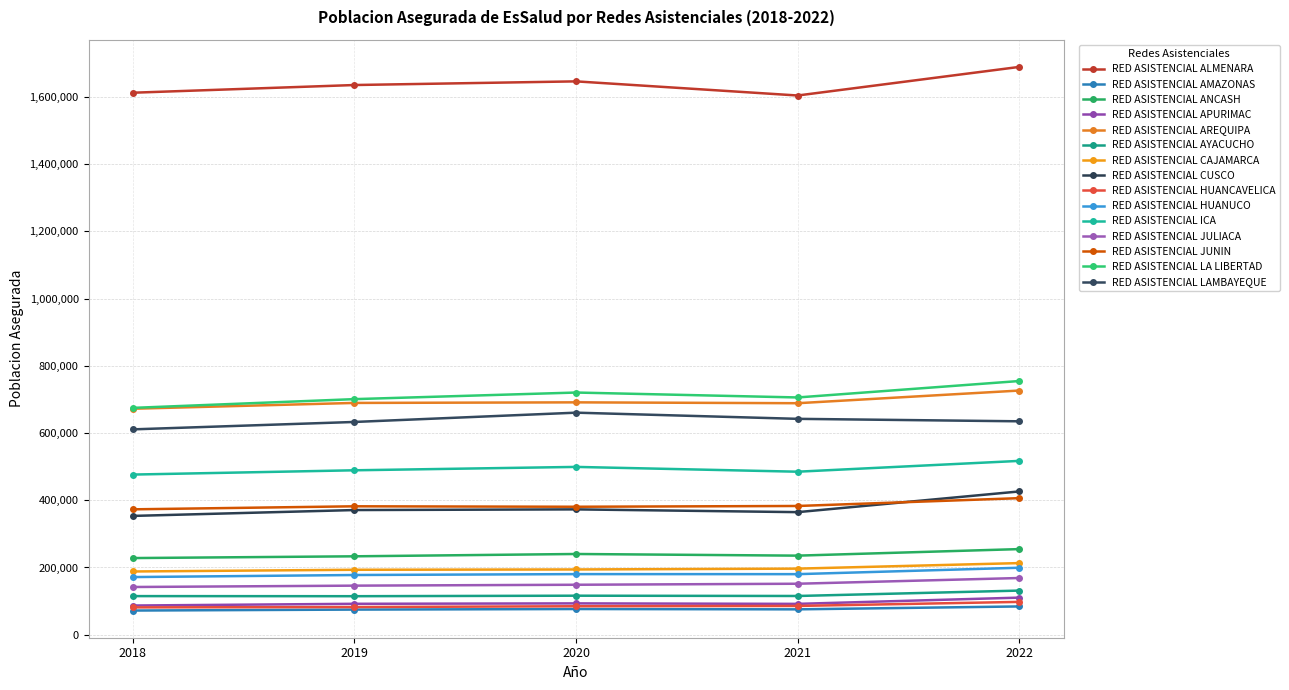

Reading left to right, what are all the values shown in this chart?

2018 Total: RED ASISTENCIAL ALMENARA=1612098	RED ASISTENCIAL AMAZONAS=71972	RED ASISTENCIAL ANCASH=228044	RED ASISTENCIAL APURIMAC=86898	RED ASISTENCIAL AREQUIPA=672205	RED ASISTENCIAL AYACUCHO=114901	RED ASISTENCIAL CAJAMARCA=188143	RED ASISTENCIAL CUSCO=353418	RED ASISTENCIAL HUANCAVELICA=81334	RED ASISTENCIAL HUANUCO=171527	RED ASISTENCIAL ICA=476389	RED ASISTENCIAL JULIACA=141989	RED ASISTENCIAL JUNIN=373001	RED ASISTENCIAL LA LIBERTAD=674747	RED ASISTENCIAL LAMBAYEQUE=610831
2019 Total: RED ASISTENCIAL ALMENARA=1634990	RED ASISTENCIAL AMAZONAS=74802	RED ASISTENCIAL ANCASH=233278	RED ASISTENCIAL APURIMAC=92008	RED ASISTENCIAL AREQUIPA=689470	RED ASISTENCIAL AYACUCHO=114627	RED ASISTENCIAL CAJAMARCA=193233	RED ASISTENCIAL CUSCO=370868	RED ASISTENCIAL HUANCAVELICA=82356	RED ASISTENCIAL HUANUCO=177649	RED ASISTENCIAL ICA=489117	RED ASISTENCIAL JULIACA=146006	RED ASISTENCIAL JUNIN=382005	RED ASISTENCIAL LA LIBERTAD=700753	RED ASISTENCIAL LAMBAYEQUE=632871
2020 Total: RED ASISTENCIAL ALMENARA=1645871	RED ASISTENCIAL AMAZONAS=76471	RED ASISTENCIAL ANCASH=240162	RED ASISTENCIAL APURIMAC=93263	RED ASISTENCIAL AREQUIPA=691173	RED ASISTENCIAL AYACUCHO=116111	RED ASISTENCIAL CAJAMARCA=194136	RED ASISTENCIAL CUSCO=372852	RED ASISTENCIAL HUANCAVELICA=84732	RED ASISTENCIAL HUANUCO=180318	RED ASISTENCIAL ICA=499165	RED ASISTENCIAL JULIACA=148663	RED ASISTENCIAL JUNIN=380657	RED ASISTENCIAL LA LIBERTAD=720369	RED ASISTENCIAL LAMBAYEQUE=660506
2021 Total: RED ASISTENCIAL ALMENARA=1603828	RED ASISTENCIAL AMAZONAS=75537	RED ASISTENCIAL ANCASH=235264	RED ASISTENCIAL APURIMAC=91809	RED ASISTENCIAL AREQUIPA=688624	RED ASISTENCIAL AYACUCHO=115281	RED ASISTENCIAL CAJAMARCA=196600	RED ASISTENCIAL CUSCO=364625	RED ASISTENCIAL HUANCAVELICA=85656	RED ASISTENCIAL HUANUCO=180206	RED ASISTENCIAL ICA=484907	RED ASISTENCIAL JULIACA=151680	RED ASISTENCIAL JUNIN=382962	RED ASISTENCIAL LA LIBERTAD=705736	RED ASISTENCIAL LAMBAYEQUE=642128
2022 Total: RED ASISTENCIAL ALMENARA=1688869	RED ASISTENCIAL AMAZONAS=84169	RED ASISTENCIAL ANCASH=254720	RED ASISTENCIAL APURIMAC=110379	RED ASISTENCIAL AREQUIPA=726295	RED ASISTENCIAL AYACUCHO=131304	RED ASISTENCIAL CAJAMARCA=213081	RED ASISTENCIAL CUSCO=426196	RED ASISTENCIAL HUANCAVELICA=97700	RED ASISTENCIAL HUANUCO=199266	RED ASISTENCIAL ICA=517081	RED ASISTENCIAL JULIACA=168707	RED ASISTENCIAL JUNIN=406229	RED ASISTENCIAL LA LIBERTAD=754624	RED ASISTENCIAL LAMBAYEQUE=634800